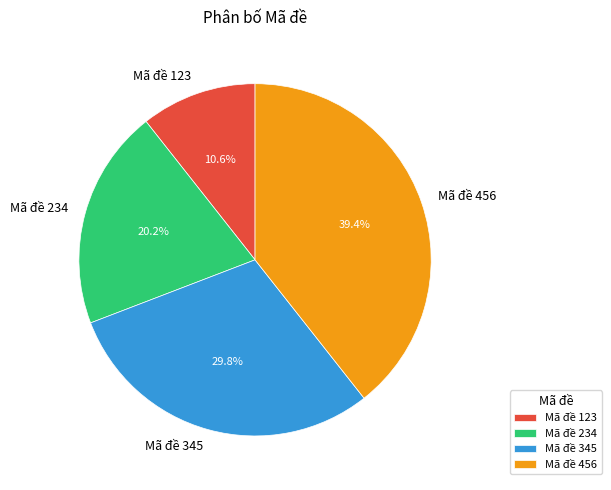

Count the number of slices in the pie.

4